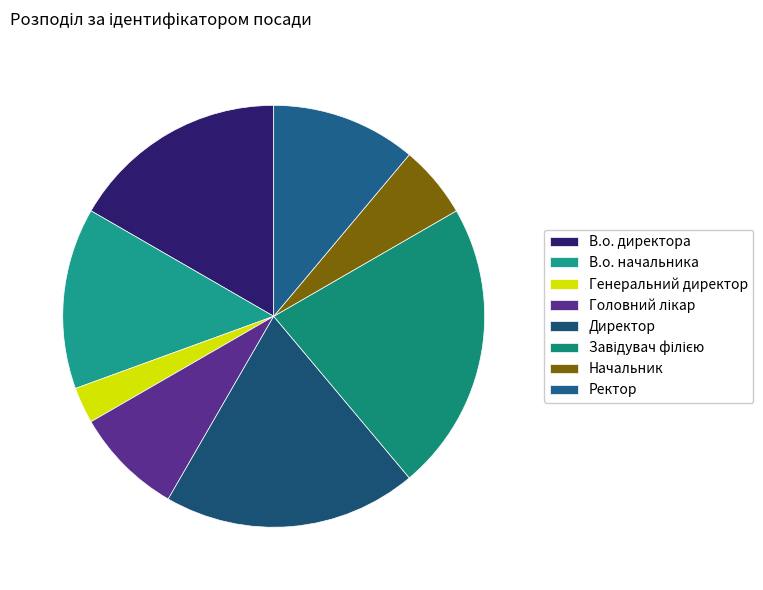

True or false: В.о. начальника accounts for 14% of the total.

True